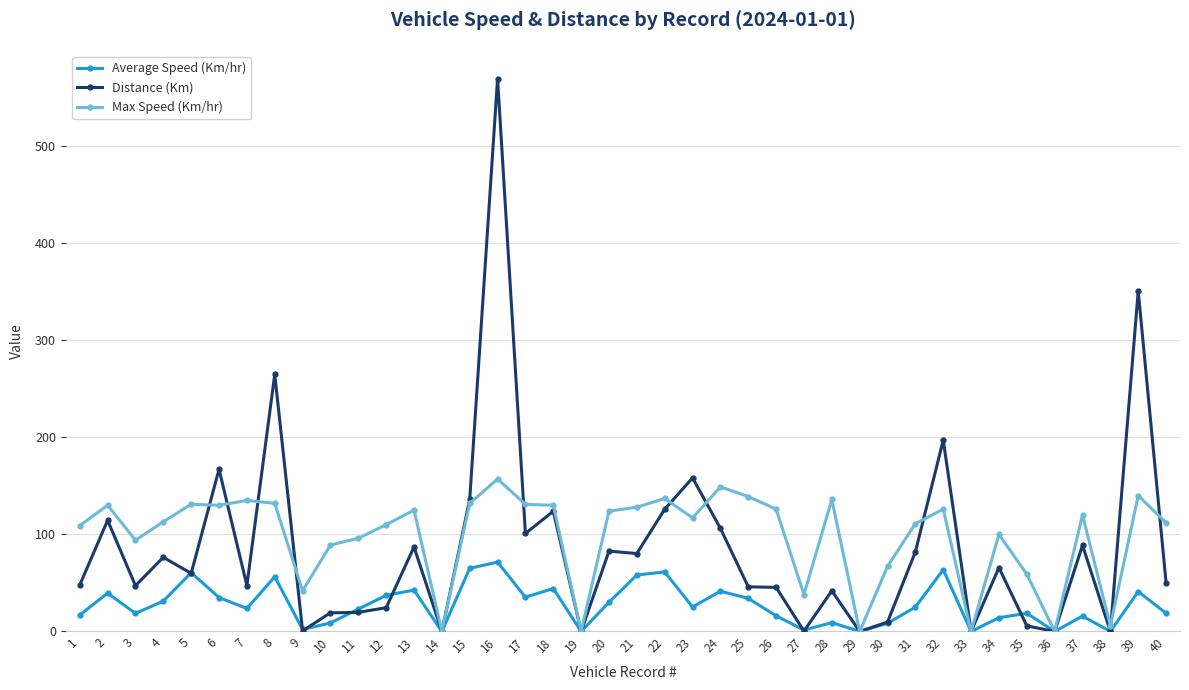

The value of Max Speed (Km/hr) at 9 is 63.2. True or false?

False